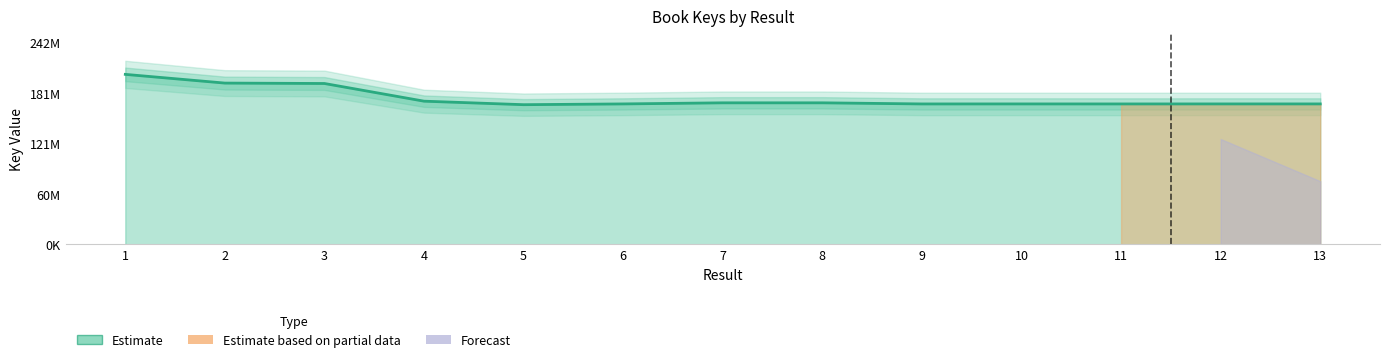

At which category does the data reach its first local peak?

8